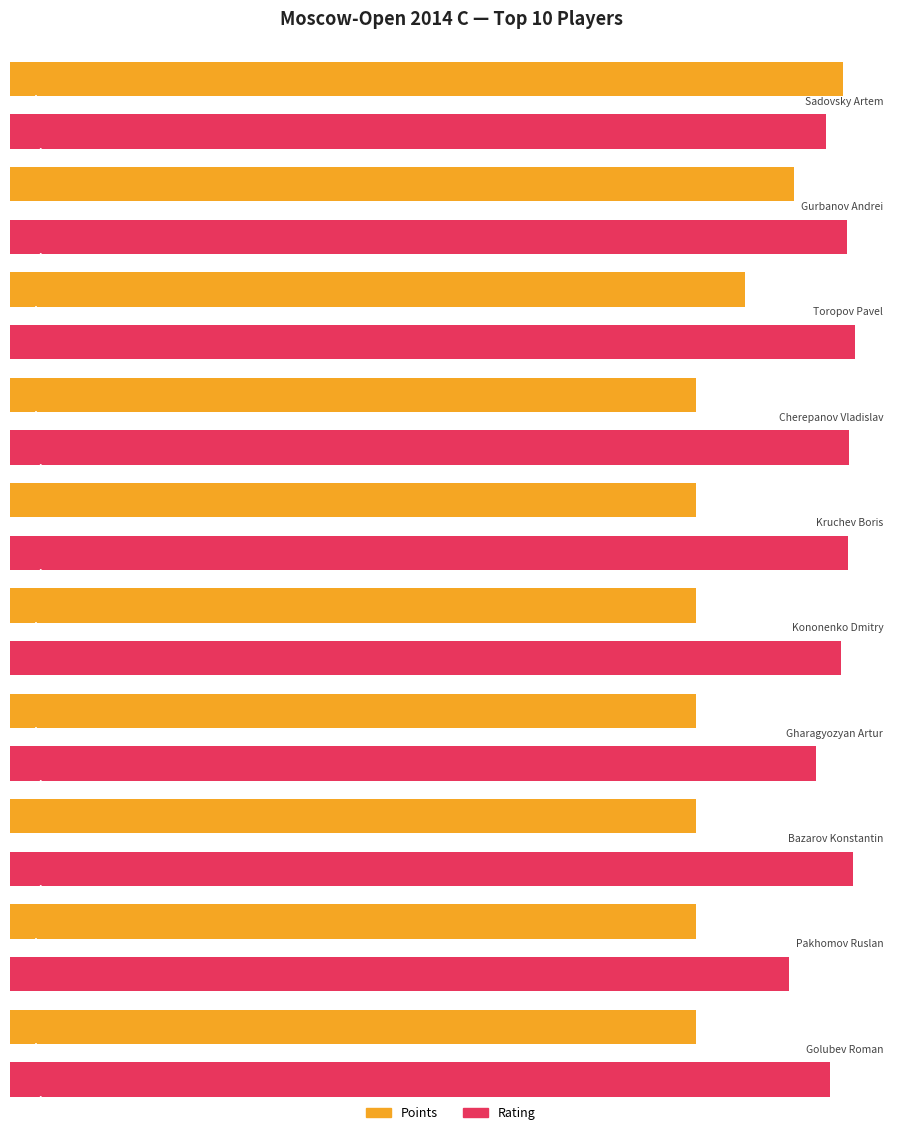

What is the maximum value for Points?

8.5